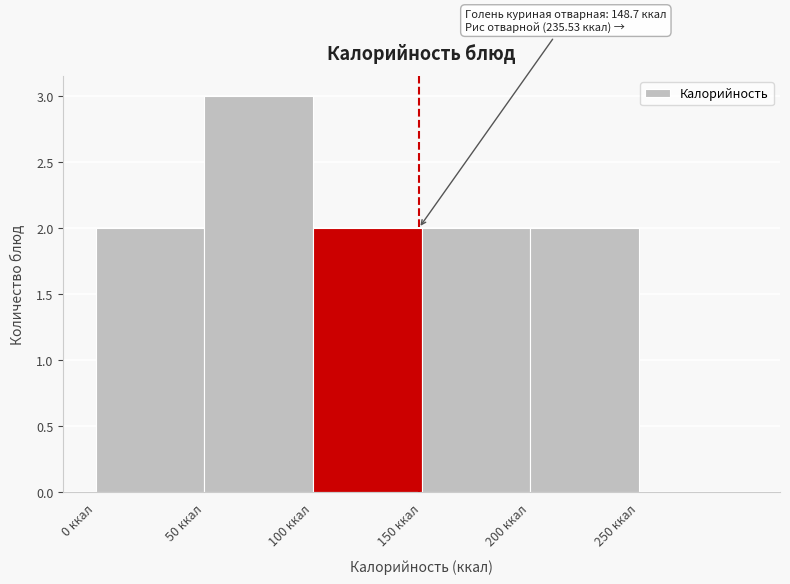

Over which range of the x-axis is the bar tallest?

50 to 100